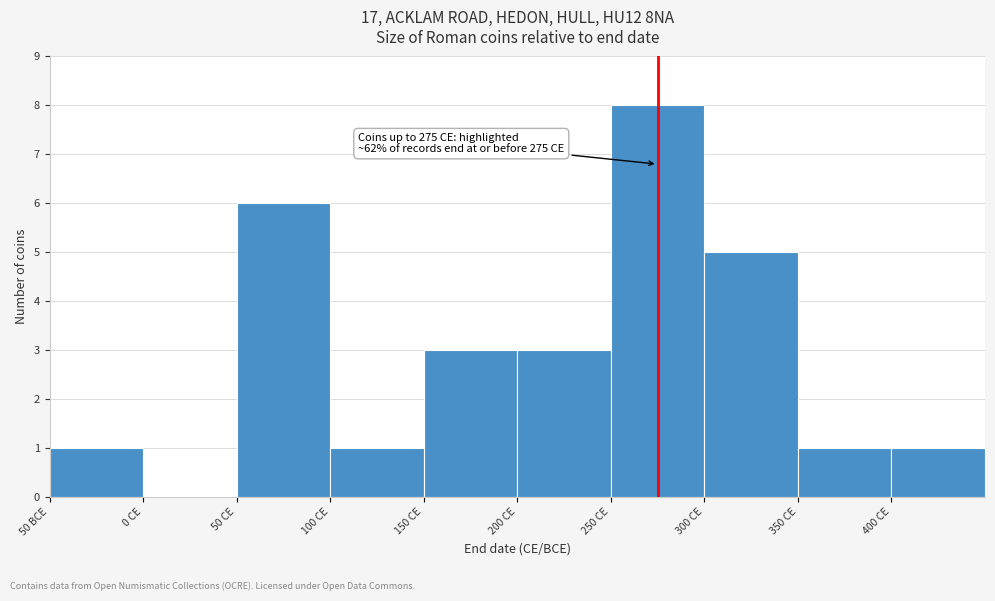

Reading left to right, extract all data points from this chart.

50 BCE=1	0 CE=0	50 CE=6	100 CE=1	150 CE=3	200 CE=3	250 CE=8	300 CE=5	350 CE=1	400 CE=1